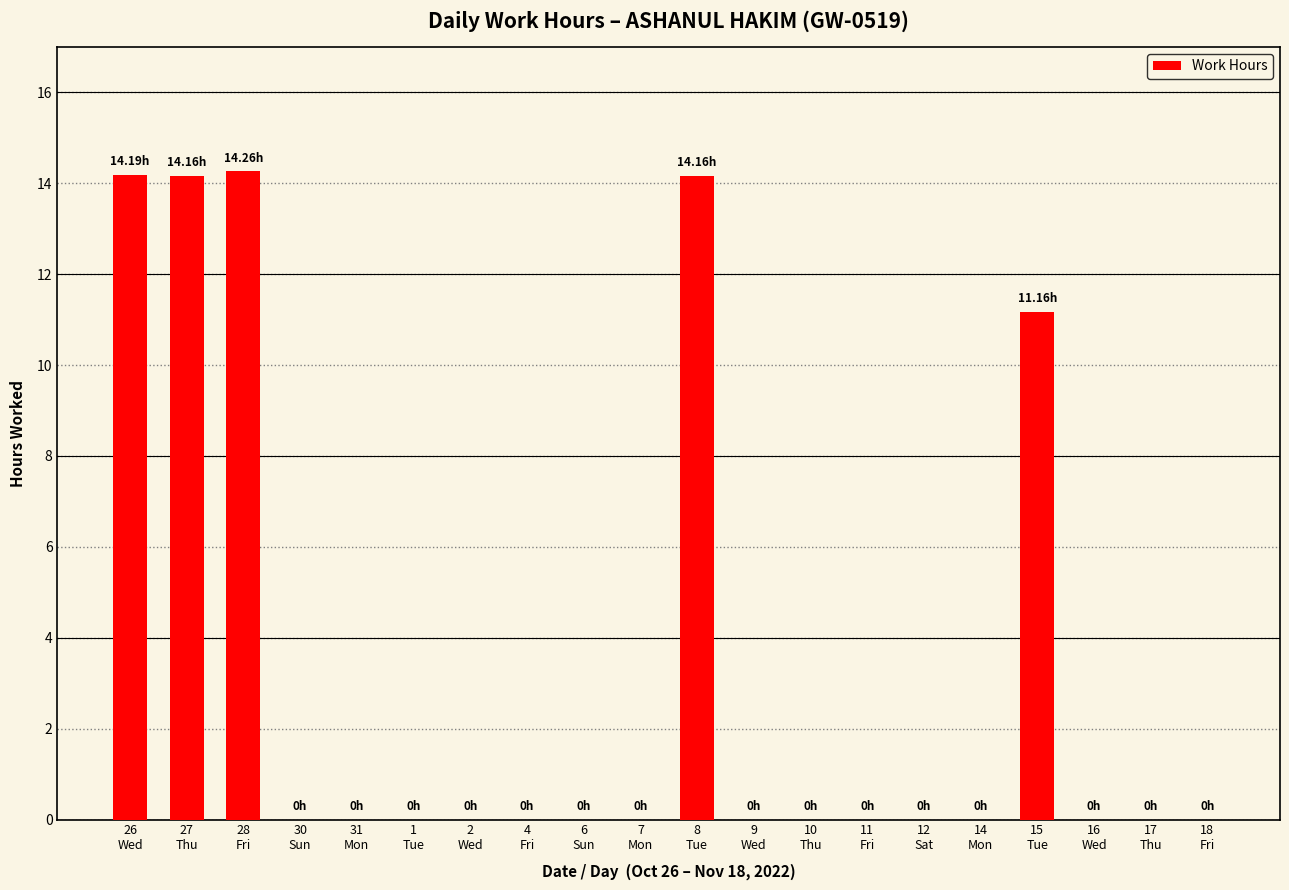

What is the sum of all values?

67.9